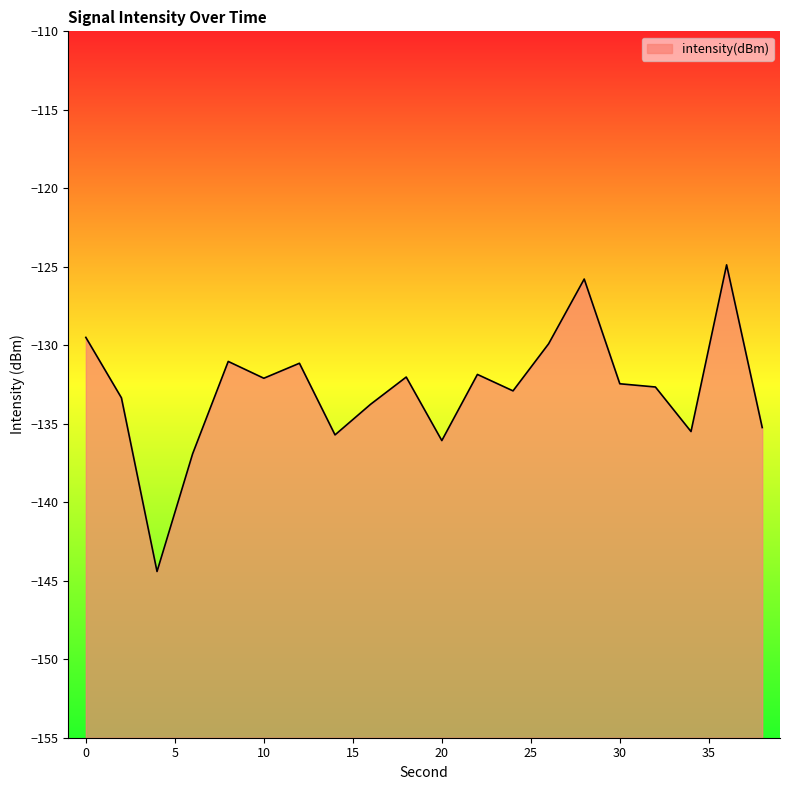

Which category has the highest value across all series?

36